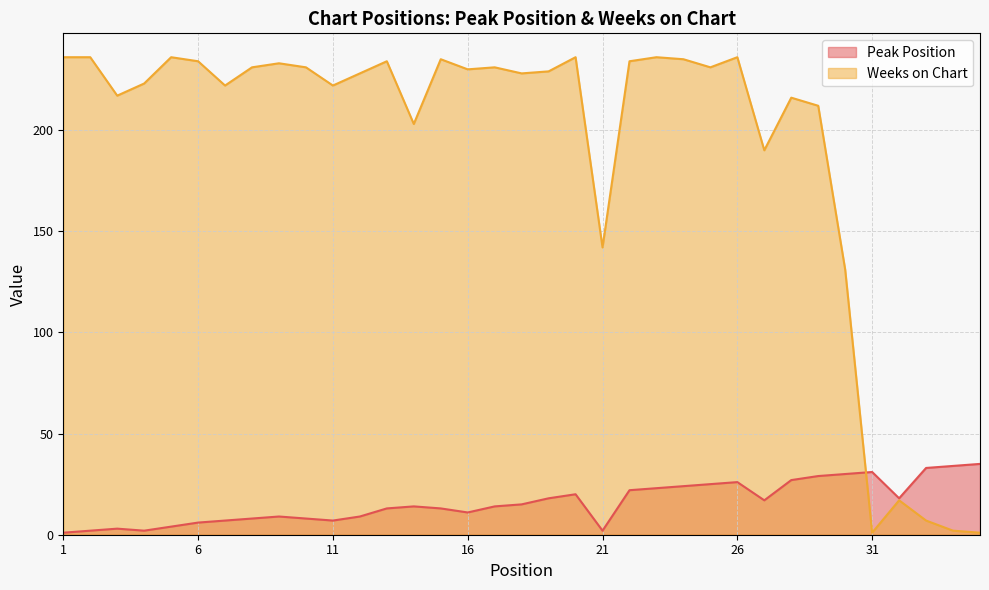

At which category does Weeks on Chart reach its first local peak?

5